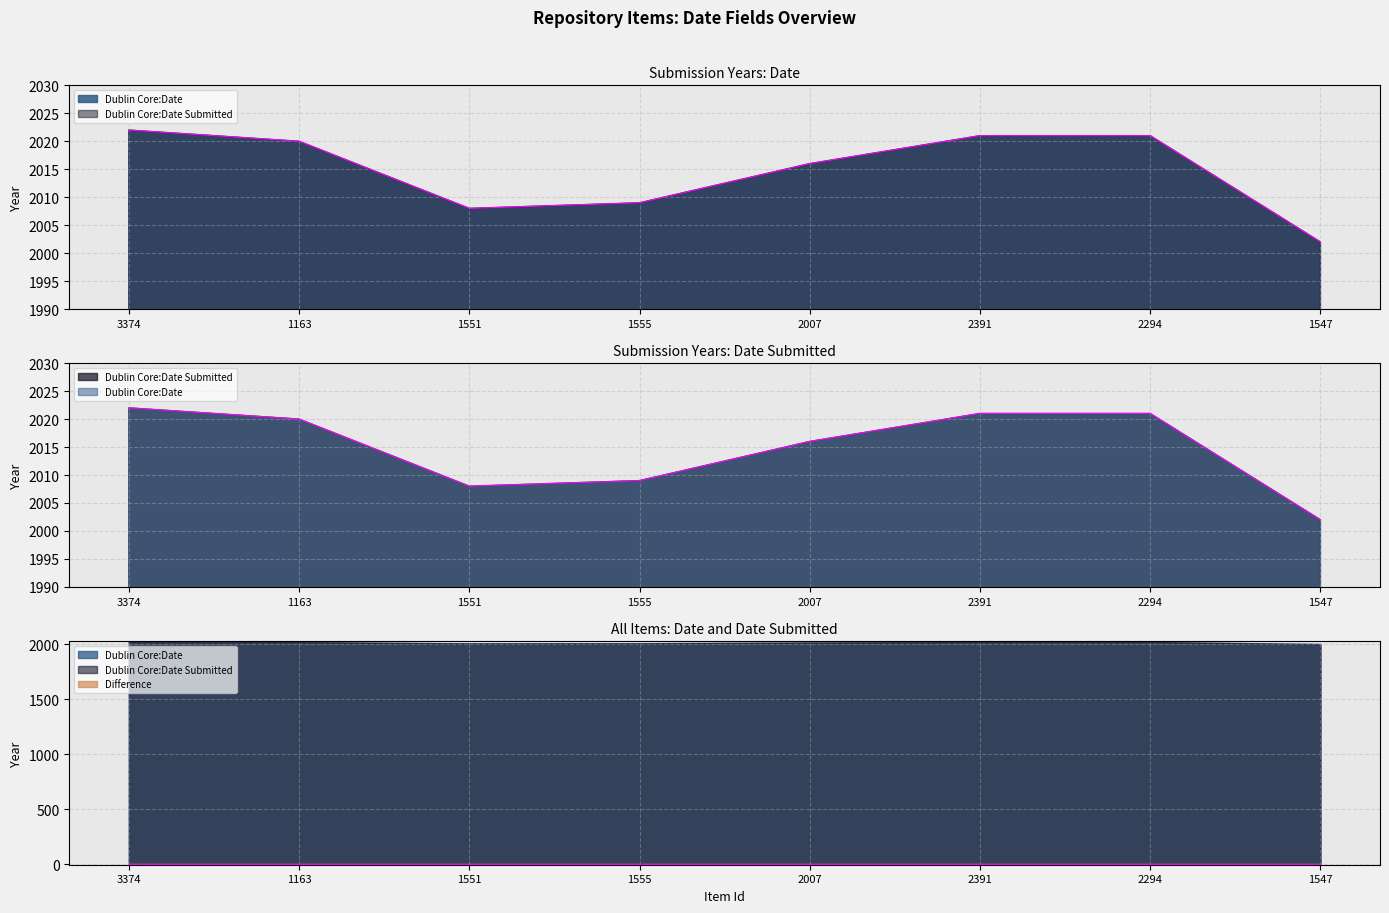

What is the difference between the second highest and second lowest values in the Dublin Core:Date series?

13